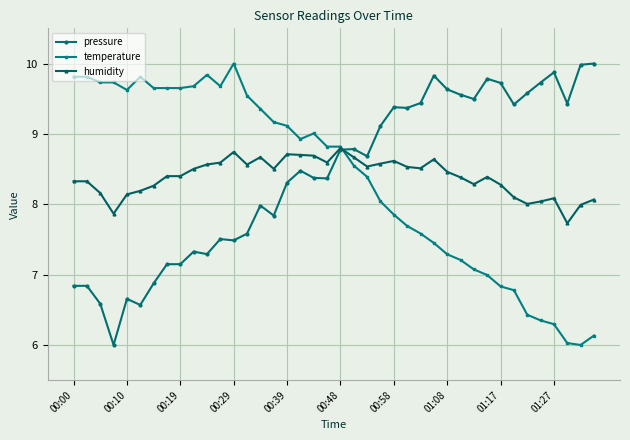

What is the value of the humidity point at the 8th from the left?

8.4